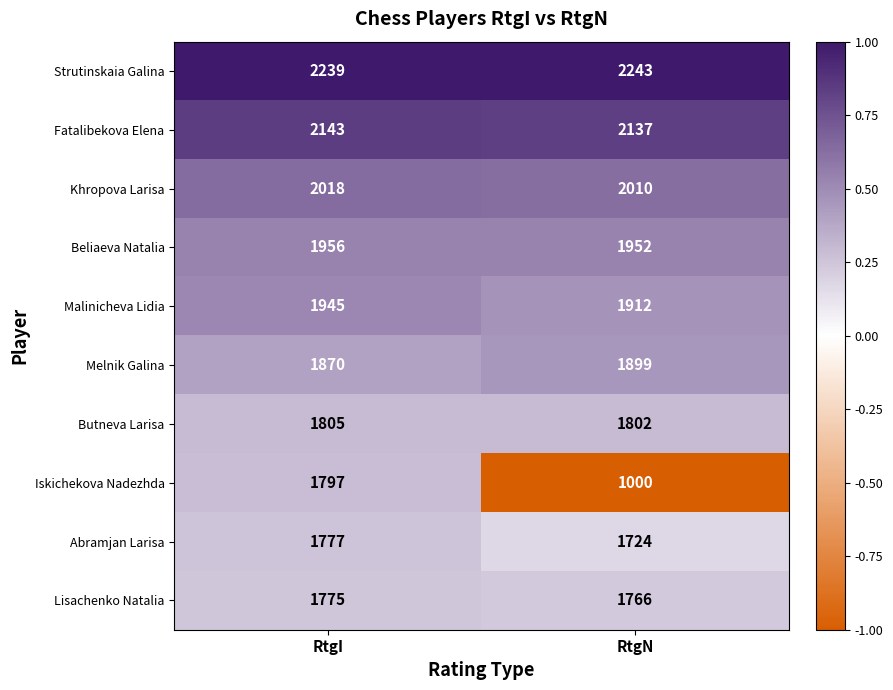

Reading left to right, transcribe all the data shown in this chart.

Strutinskaia Galina: RtgI=2239	RtgN=2243
Fatalibekova Elena: RtgI=2143	RtgN=2137
Khropova Larisa: RtgI=2018	RtgN=2010
Beliaeva Natalia: RtgI=1956	RtgN=1952
Malinicheva Lidia: RtgI=1945	RtgN=1912
Melnik Galina: RtgI=1870	RtgN=1899
Butneva Larisa: RtgI=1805	RtgN=1802
Iskichekova Nadezhda: RtgI=1797	RtgN=1000
Abramjan Larisa: RtgI=1777	RtgN=1724
Lisachenko Natalia: RtgI=1775	RtgN=1766